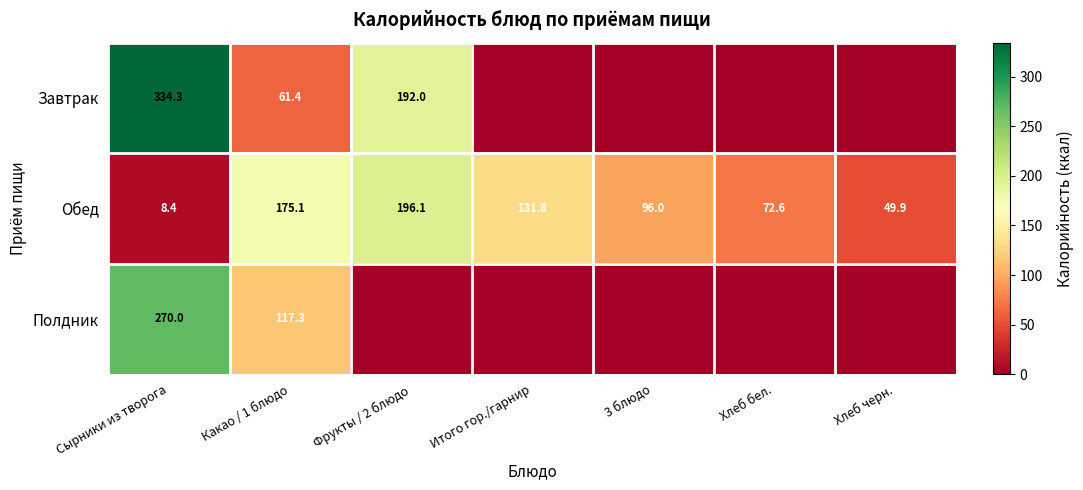

Where does the Обед series first go above 96?

Какао / 1 блюдо